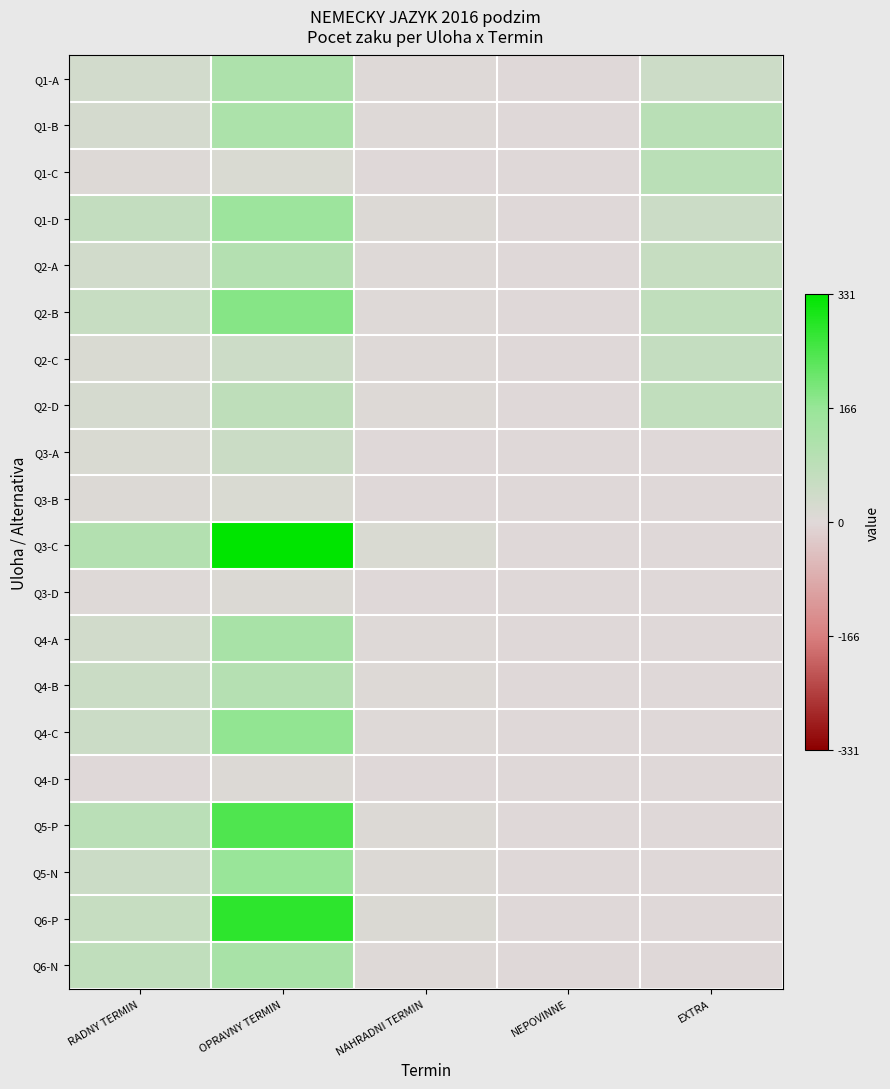

At which category does the chart reach its minimum across all series?

NEPOVINNE